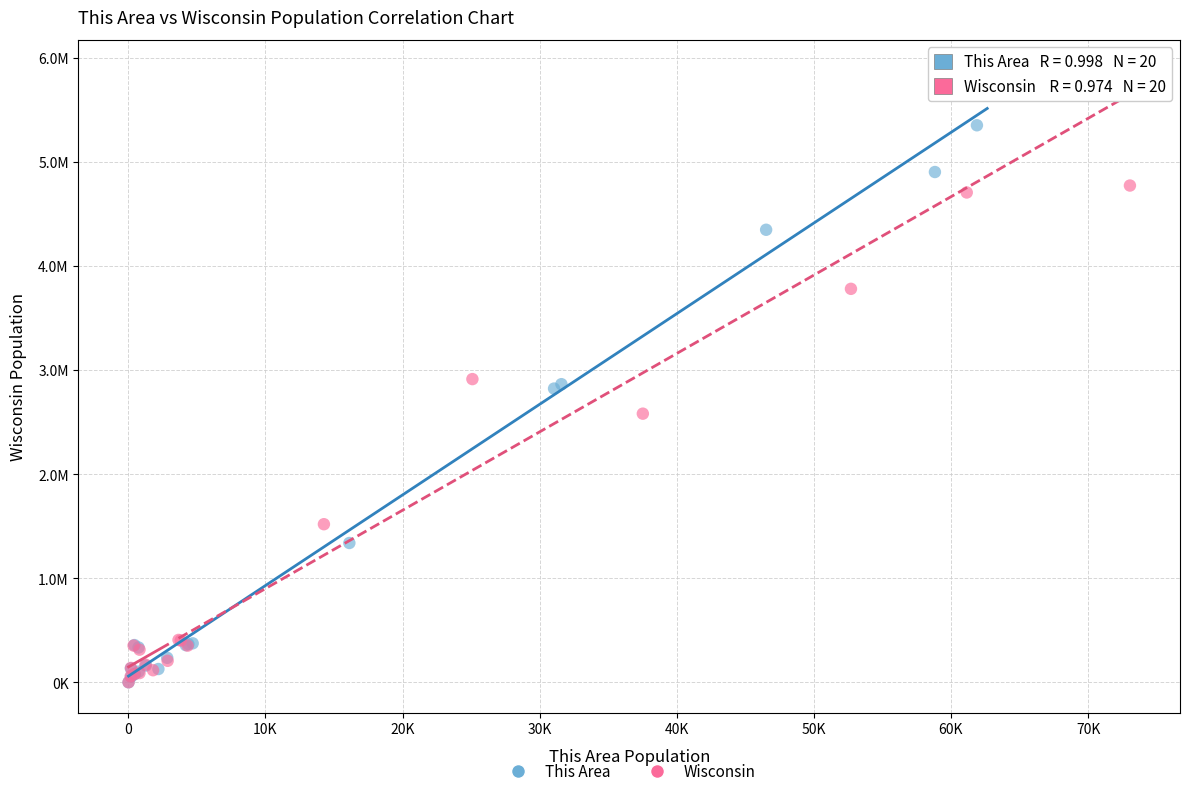

What are all the series names shown in the legend?

This Area, Wisconsin